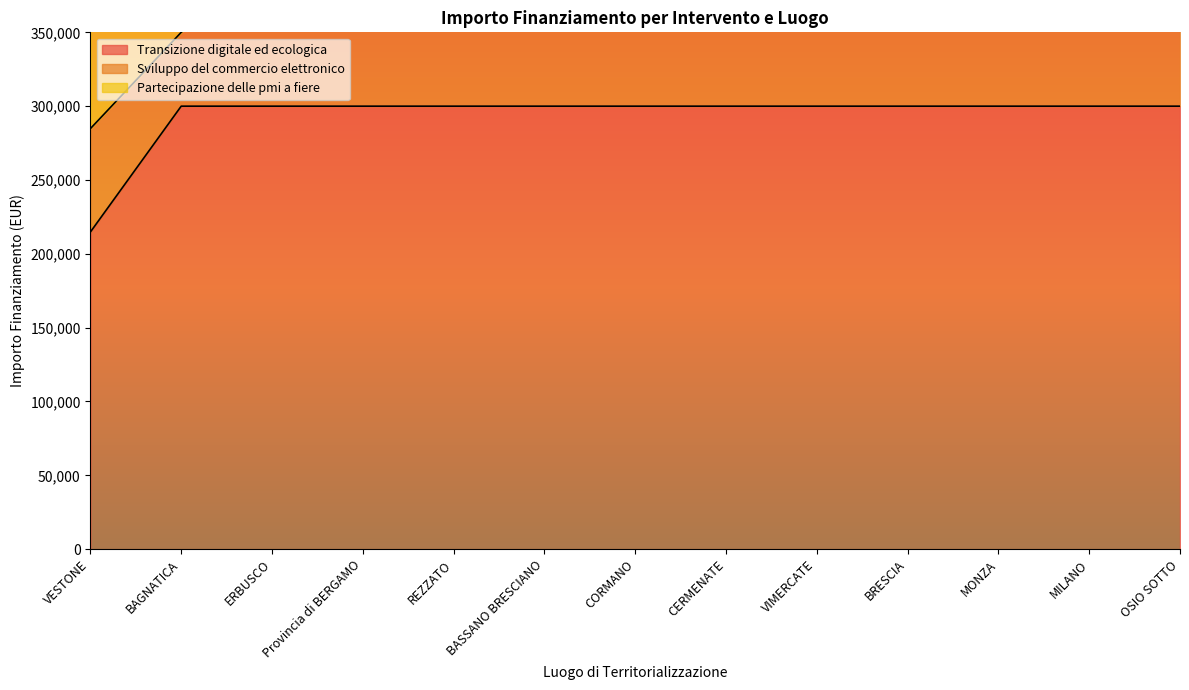

How many data points in Sviluppo del commercio elettronico are less than 600000?

3